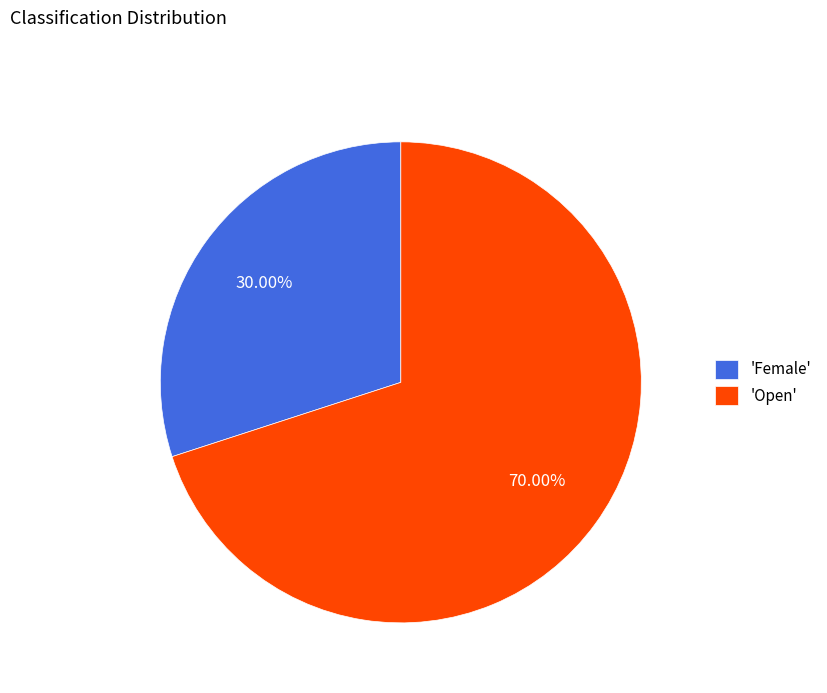

How many slices are in this pie chart?

2